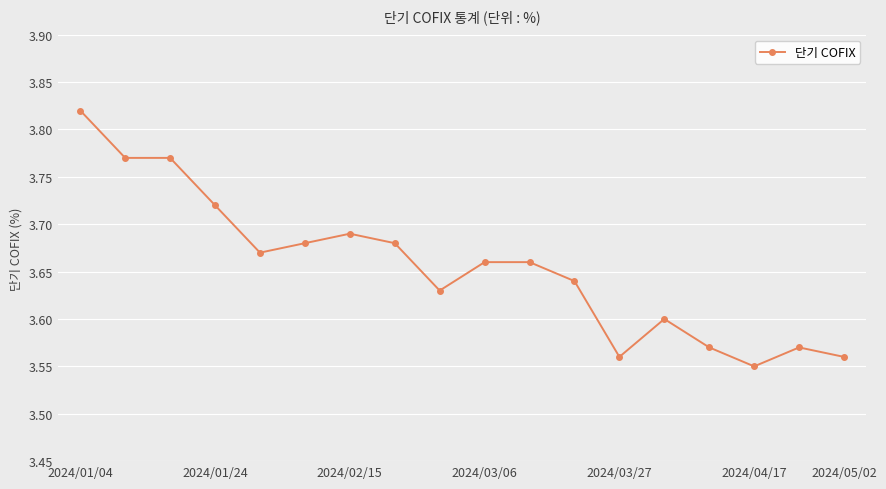

How many values are between 3 and 4?

18